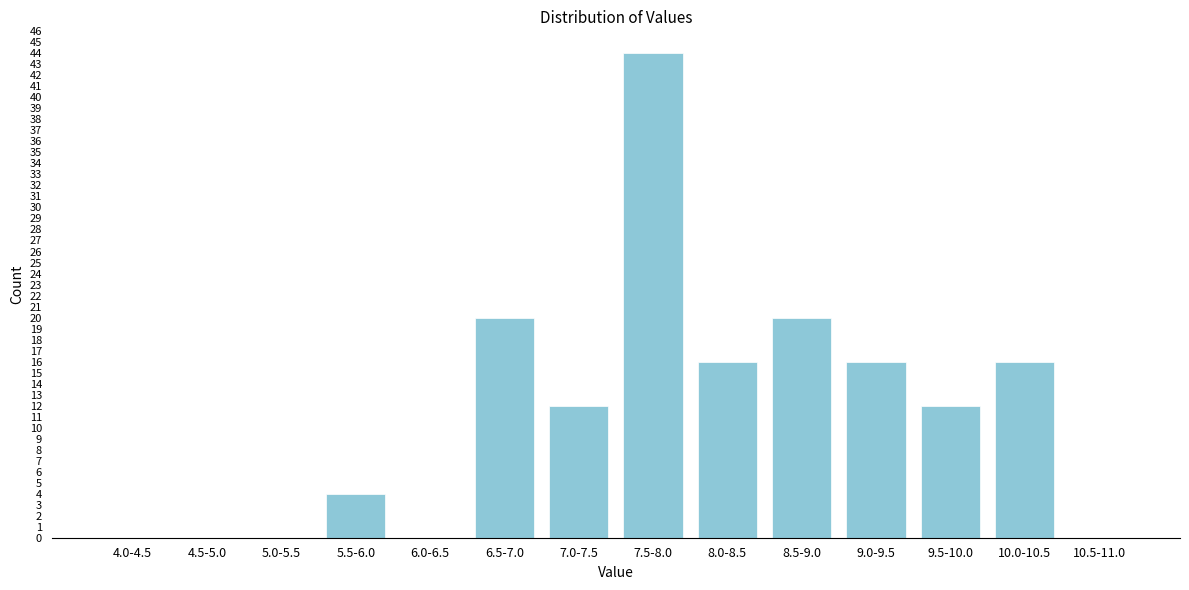

Reading right to left, what are all the values shown in this chart?

10.5-11.0=0	10.0-10.5=16	9.5-10.0=12	9.0-9.5=16	8.5-9.0=20	8.0-8.5=16	7.5-8.0=44	7.0-7.5=12	6.5-7.0=20	6.0-6.5=0	5.5-6.0=4	5.0-5.5=0	4.5-5.0=0	4.0-4.5=0